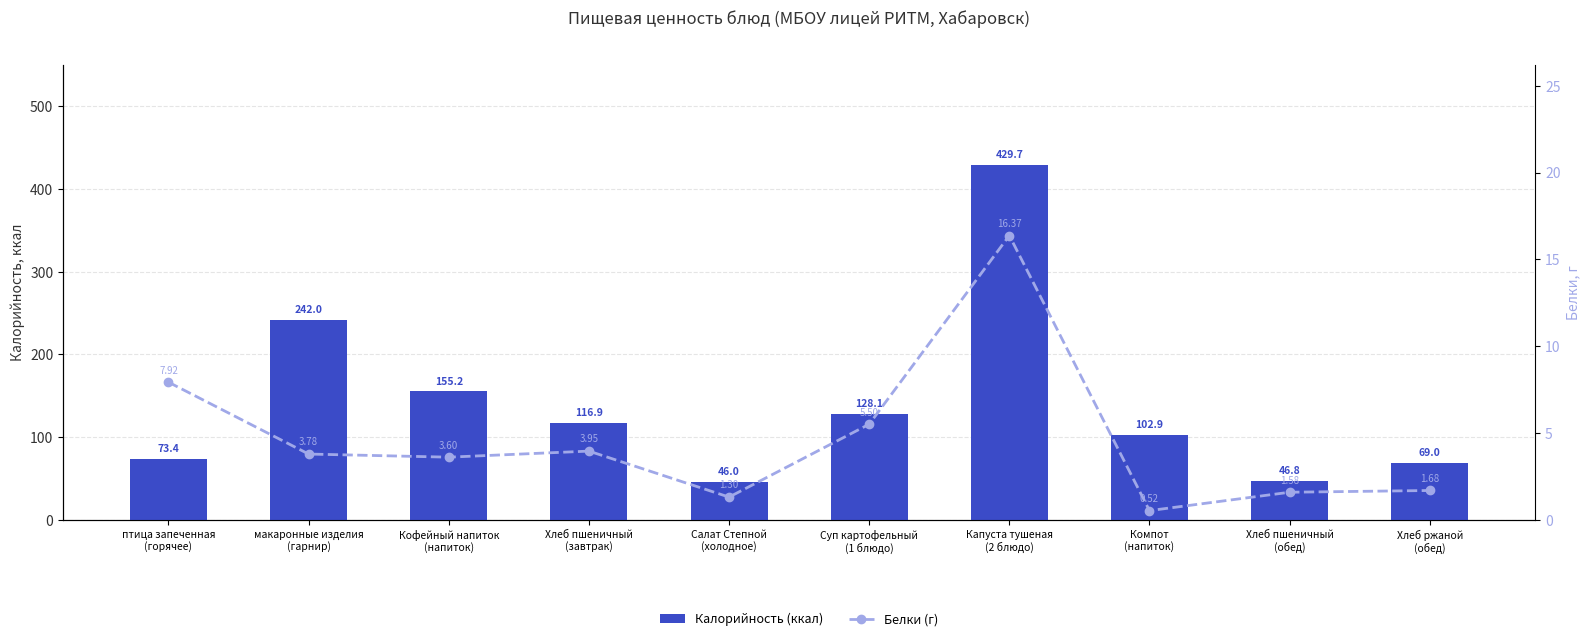

Rank the series by their maximum value, from lowest to highest.

Белки (г), Калорийность (ккал)